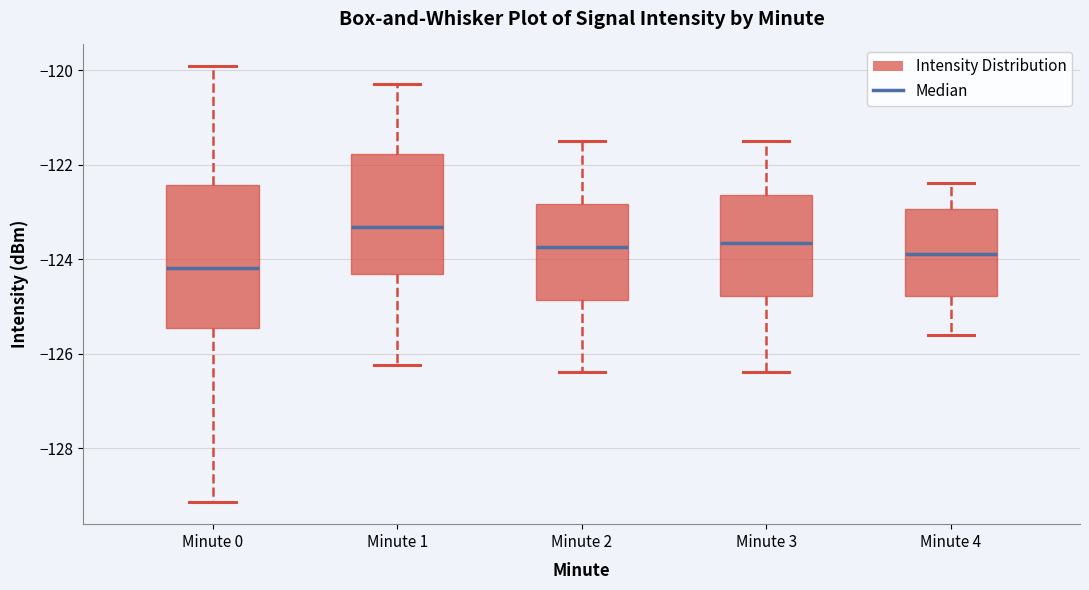

Reading left to right, read every box against the y-axis: the position of its median line, the range the box covers, and the ends of its whiskers. The values are not printed on the chart, so give them approximately, as read against the axis.

Minute 0: median -124.2, box -125.4 to -122.4, whiskers -129.2 to -120.0
Minute 1: median -123.4, box -124.4 to -121.8, whiskers -126.2 to -120.2
Minute 2: median -123.8, box -124.8 to -122.8, whiskers -126.4 to -121.4
Minute 3: median -123.6, box -124.8 to -122.6, whiskers -126.4 to -121.4
Minute 4: median -123.8, box -124.8 to -123.0, whiskers -125.6 to -122.4